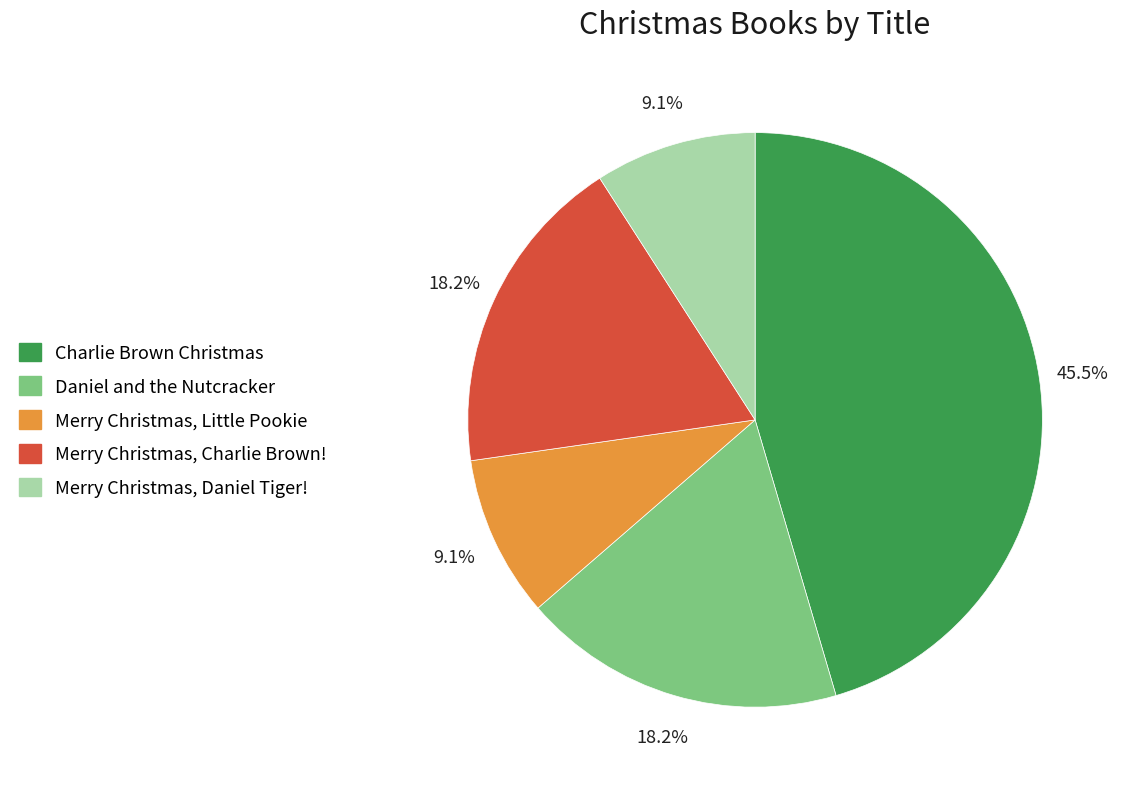

Count the number of slices in the pie.

5